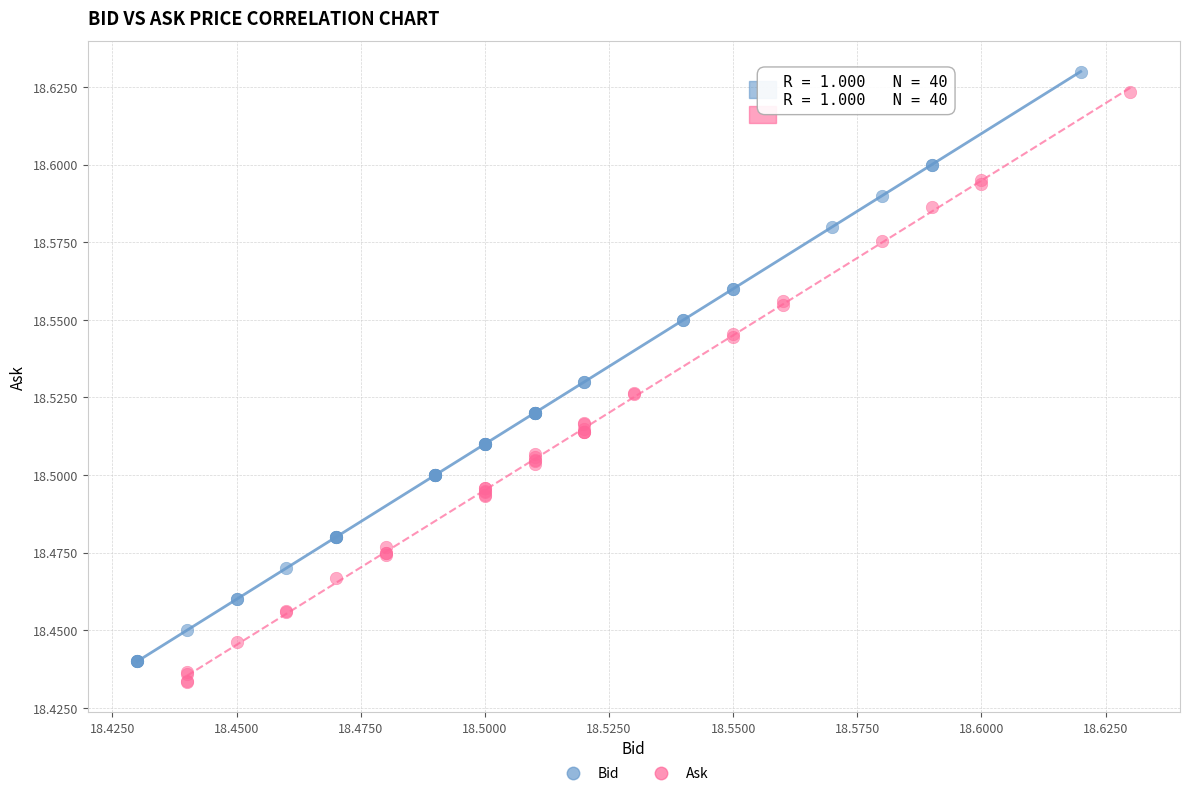

Which series has the largest Y range (max minus min)?

Bid